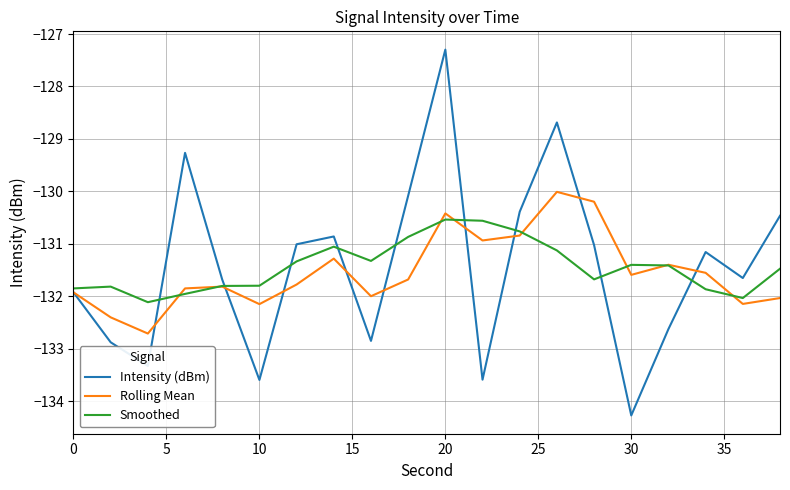

What is the minimum value for Smoothed?

-132.1